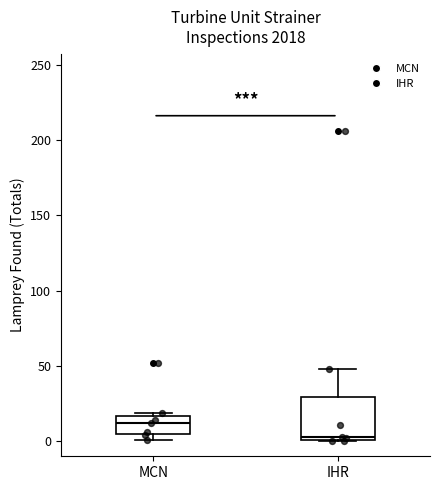

Where is the lower edge of the box for IHR on the y-axis? The values are not printed on the chart, so give them approximately, as read against the axis.

0